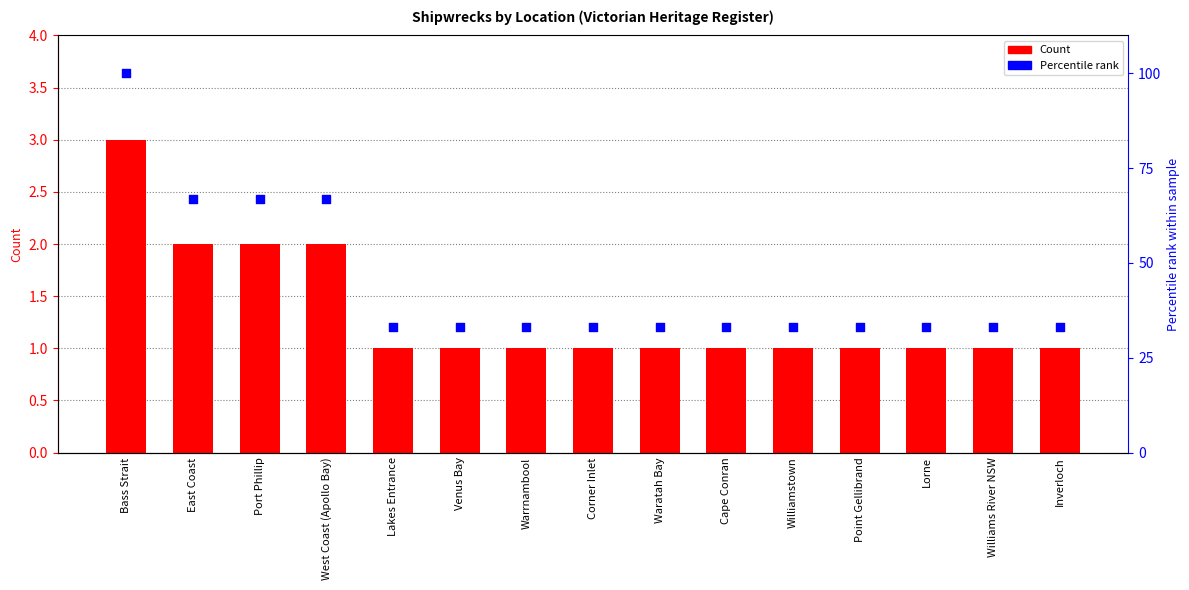

What are all the series names shown in the legend?

Count, Percentile rank